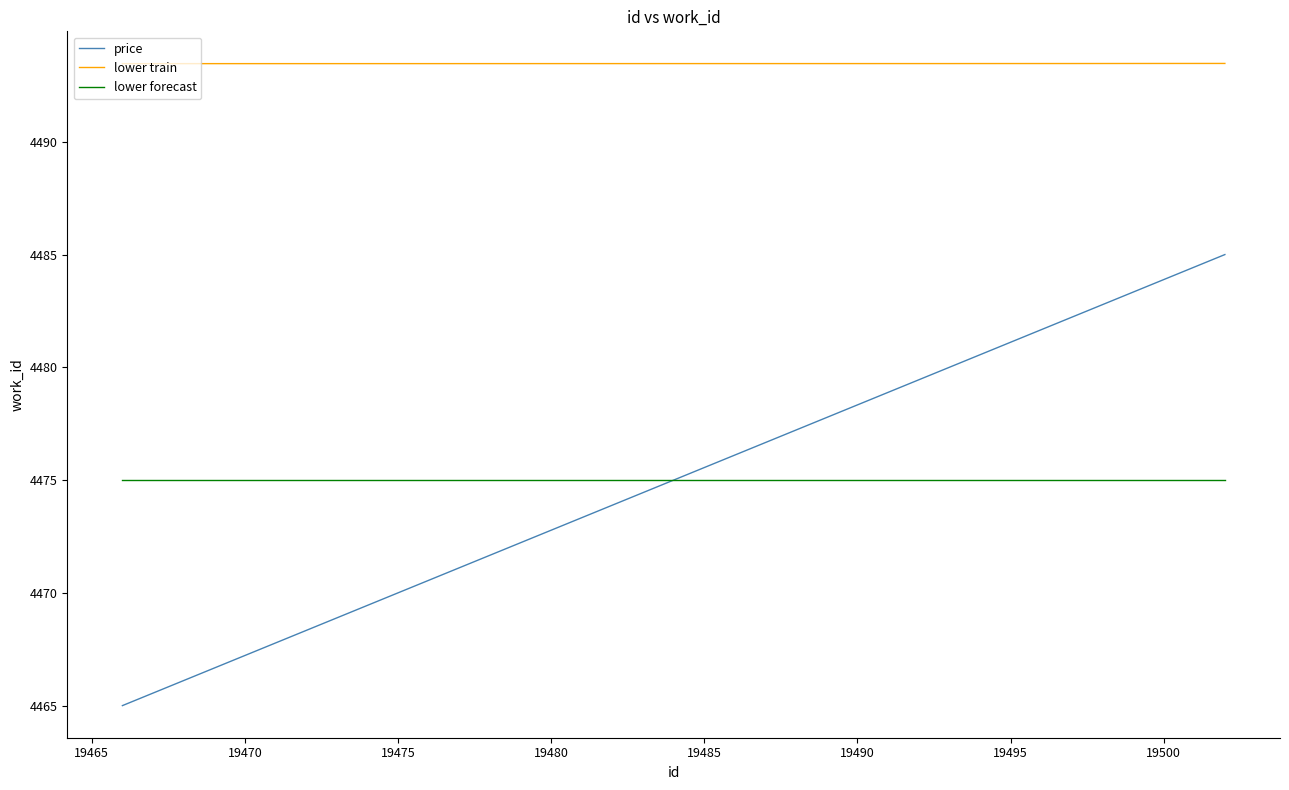

True or false: lower train and price cross at least once.

False